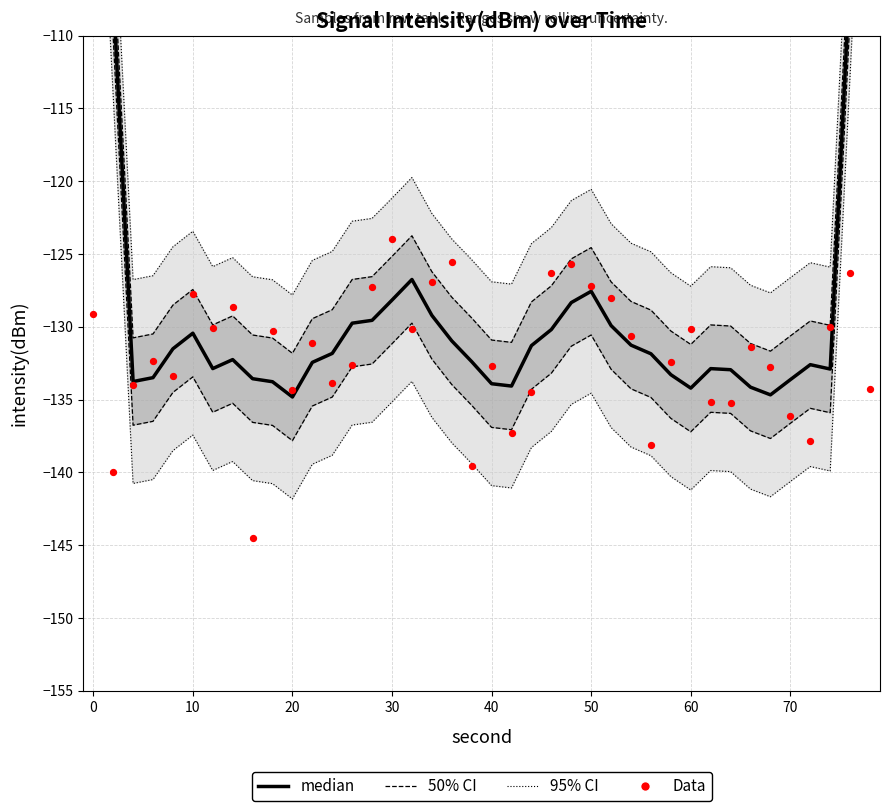

Which series has the largest total across all categories?

95% CI